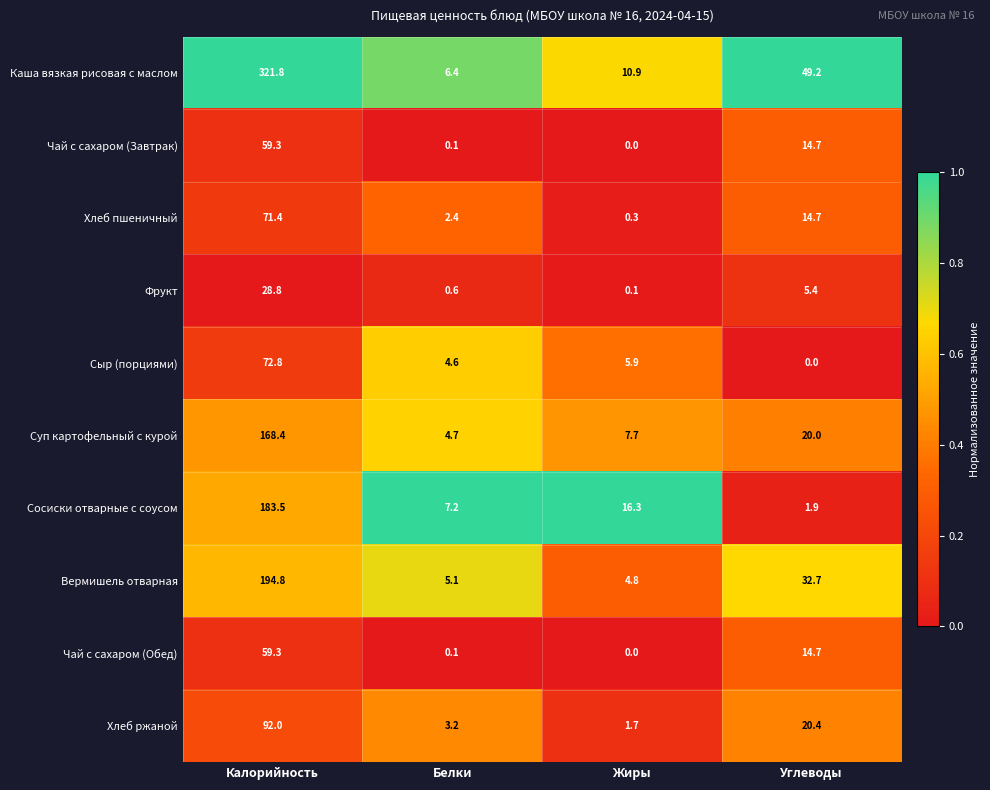

What is the greatest value displayed?

321.8